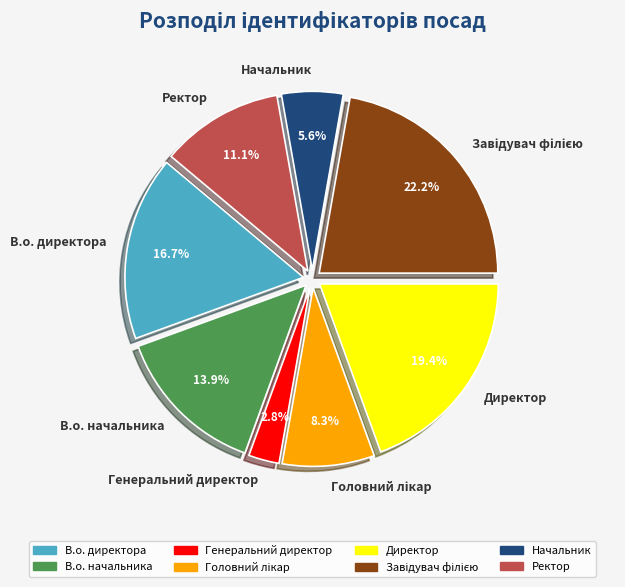

How many segments does this pie chart have?

8